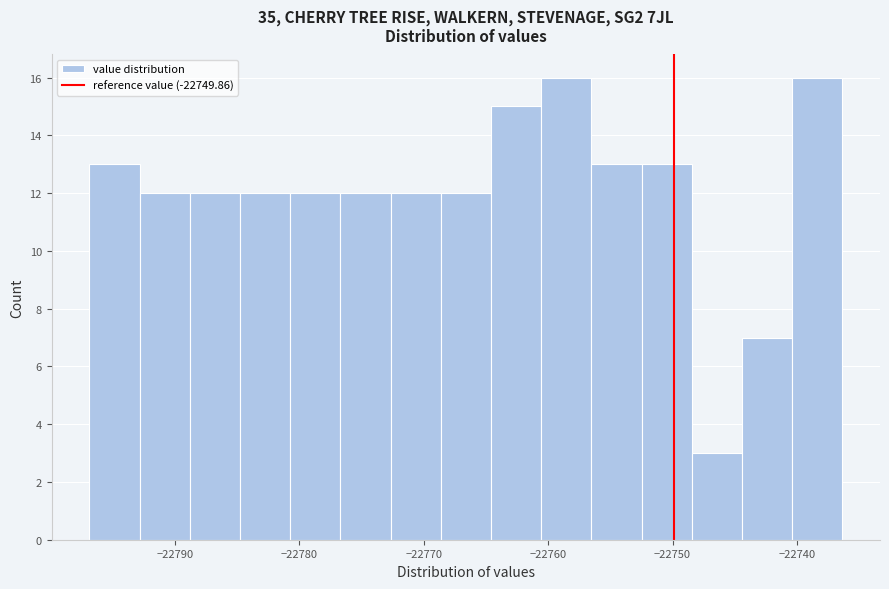

Reading left to right, list every bar in this chart as the range it spans on the x-axis followed by its height. Neither the bar edges nor the heights are printed on the chart, so give them approximately, as read against the axes.

-22797 to -22793: 13
-22793 to -22789: 12
-22789 to -22785: 12
-22785 to -22781: 12
-22781 to -22777: 12
-22777 to -22773: 12
-22773 to -22769: 12
-22769 to -22765: 12
-22765 to -22761: 15
-22761 to -22757: 16
-22757 to -22752: 13
-22752 to -22748: 13
-22748 to -22744: 3
-22744 to -22740: 7
-22740 to -22736: 16